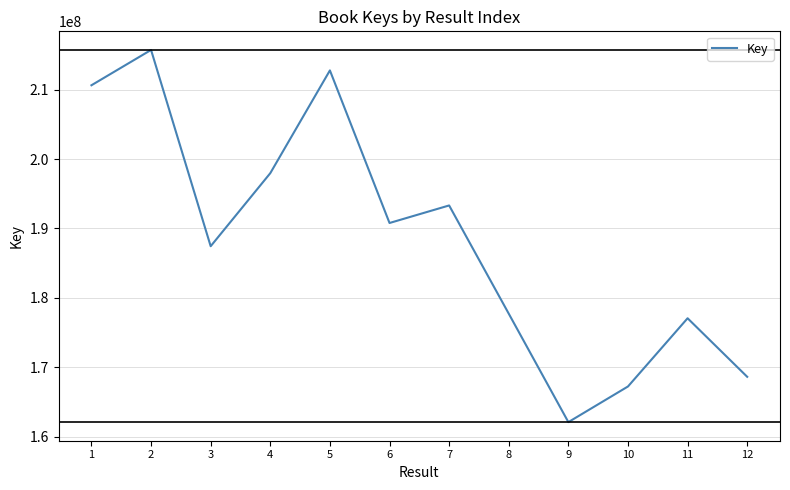

Reading right to left, transcribe all the data shown in this chart.

168614431	177056145	167220906	162081762	177718171	193322097	190793295	212794851	197977875	187444249	215746122	210652969